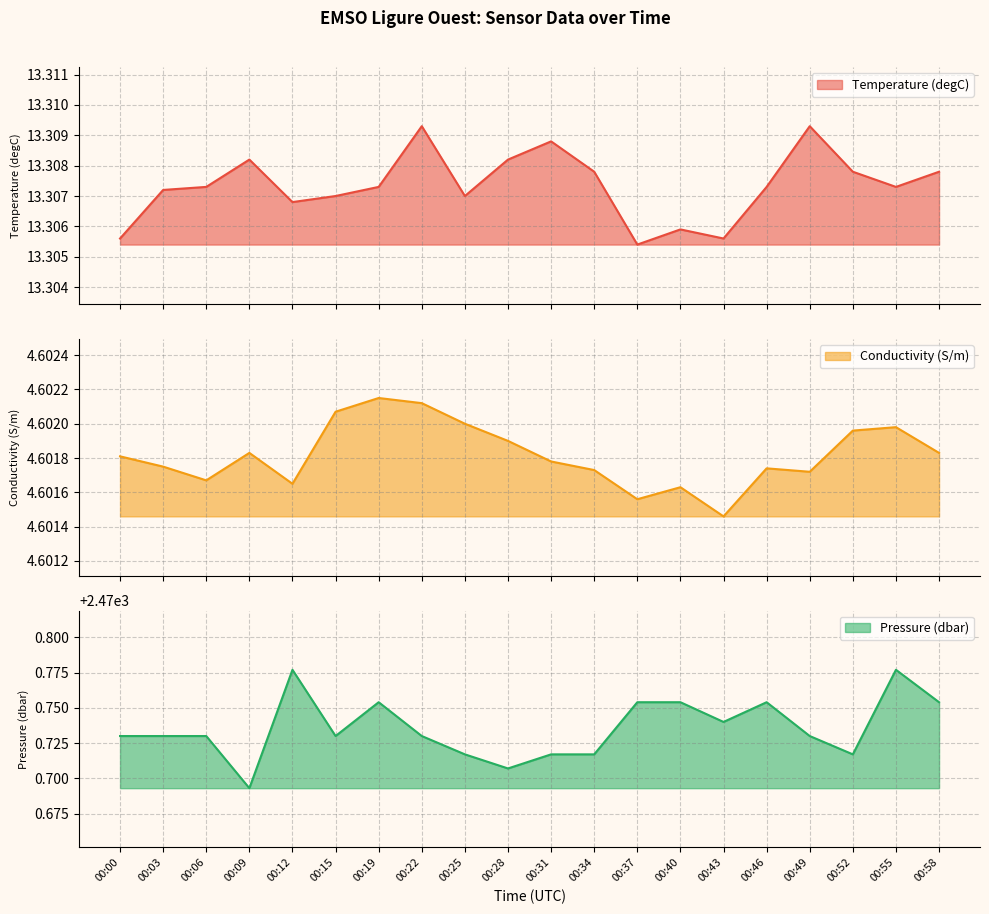

True or false: Temperature (degC) and Pressure (dbar) cross at least once.

False